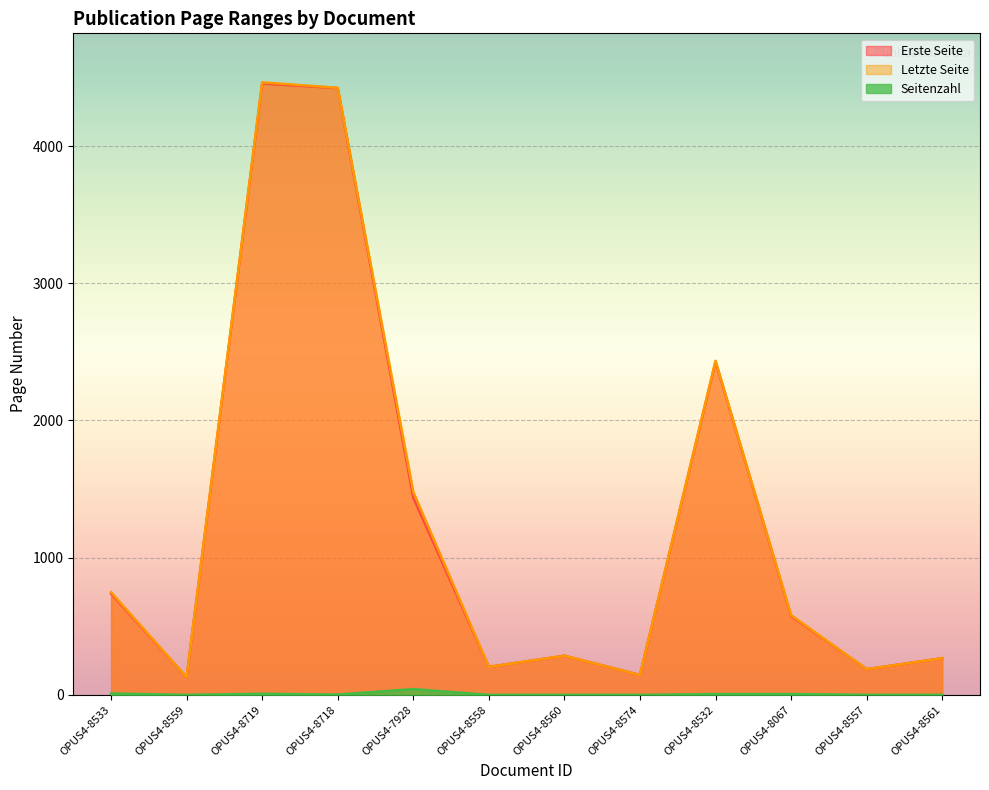

True or false: Letzte Seite and Seitenzahl intersect in this chart.

False